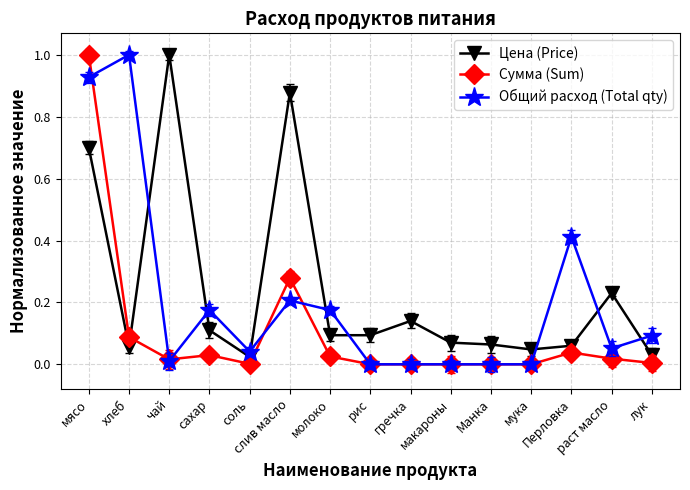

At which category is the sum across all series the highest?

мясо